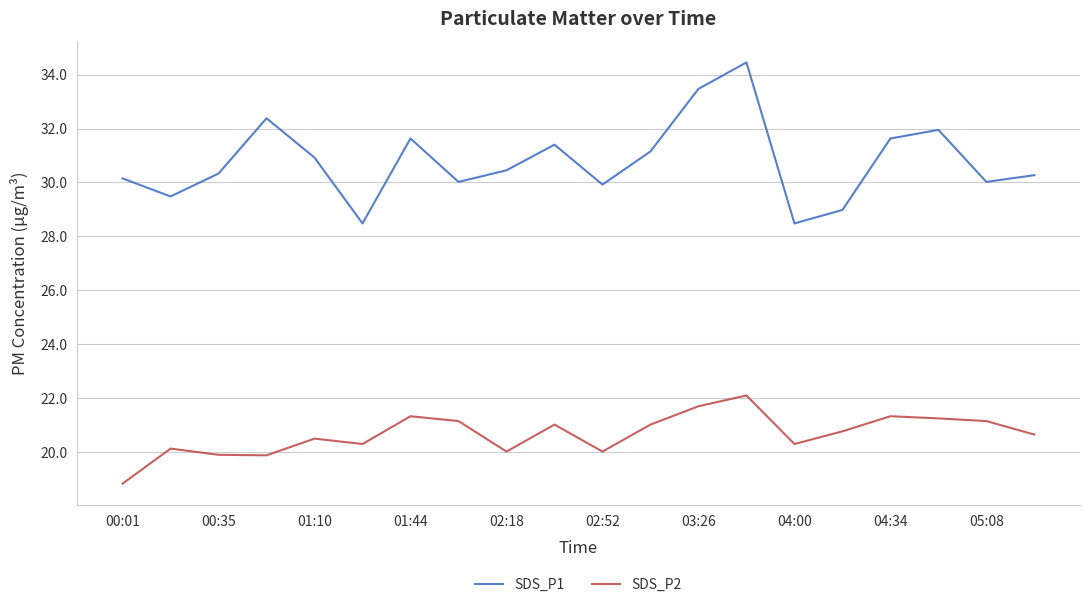

List the series in order of their peak value, lowest first.

SDS_P2, SDS_P1